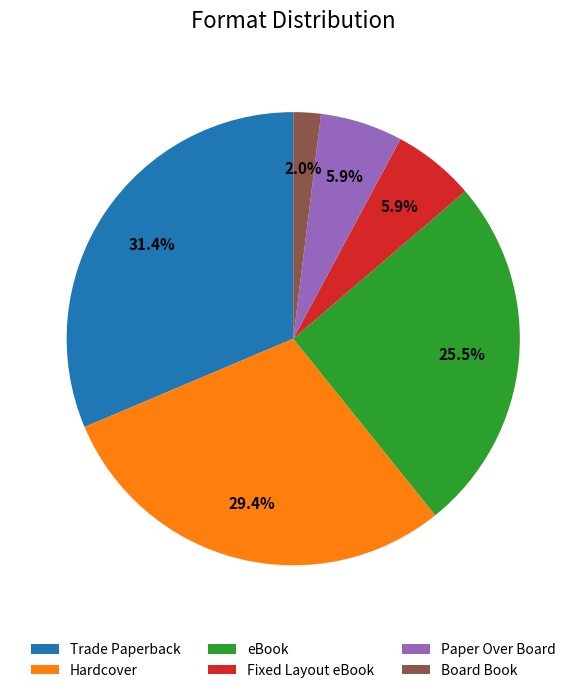

To the nearest percent, what is the combined percentage of Hardcover and Board Book?

31%